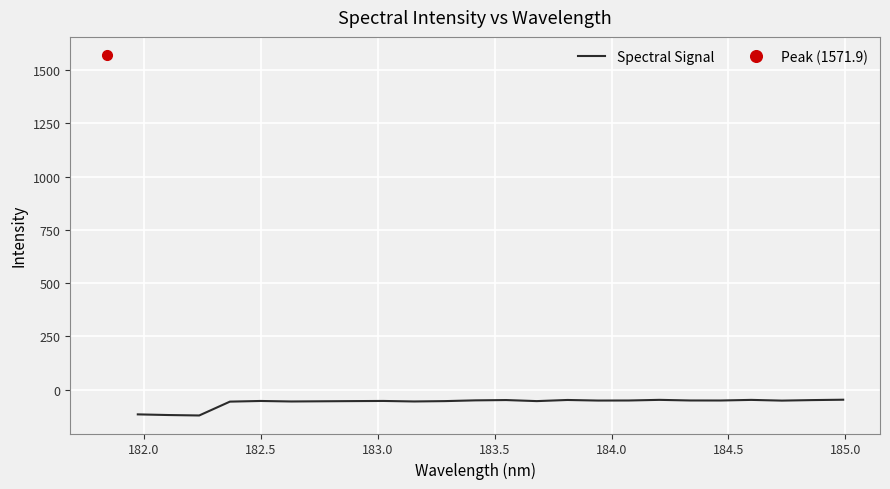

What is the highest value of the Spectral Signal series?

-47.8